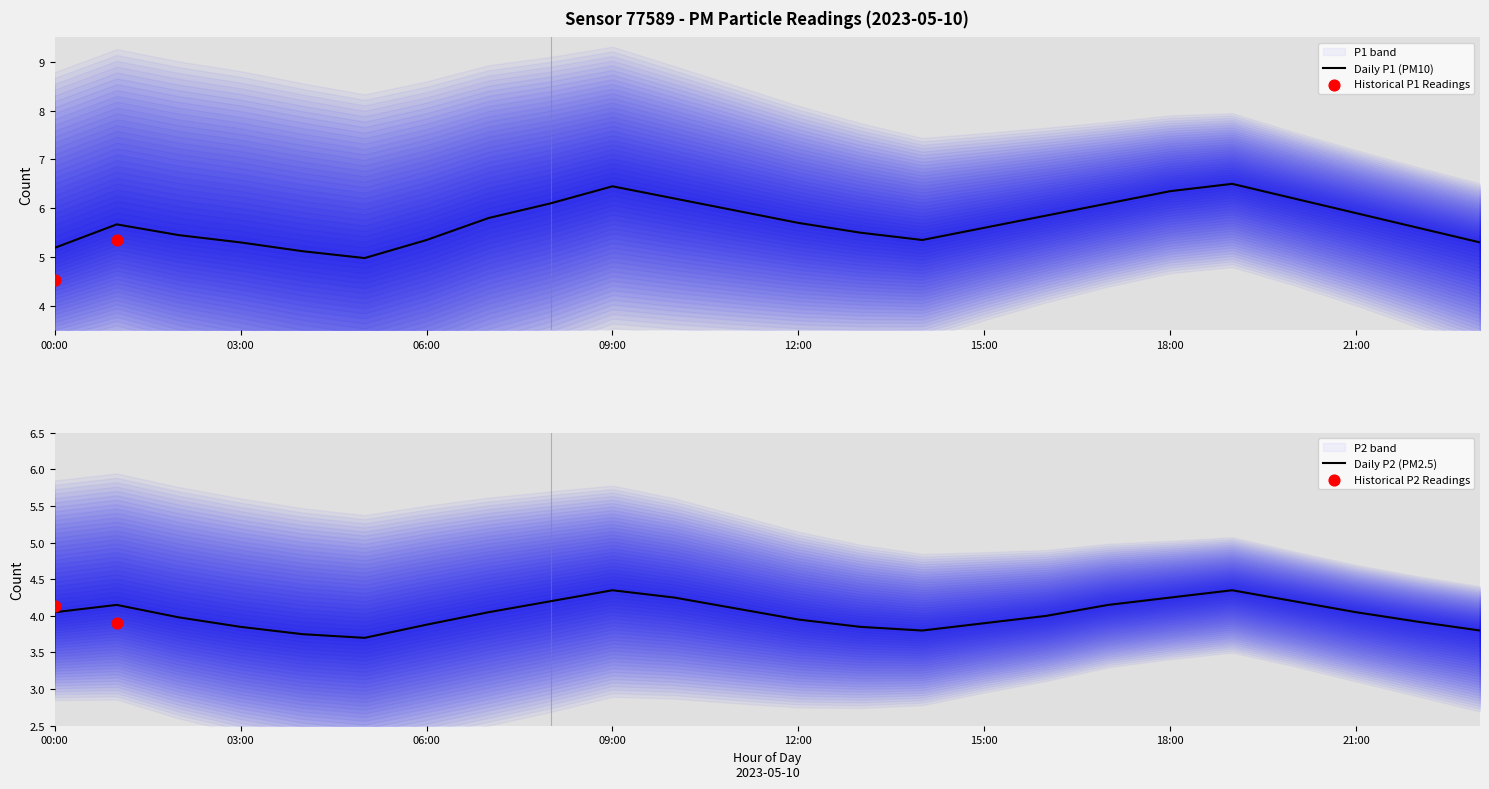

Is the value of P2 at 00:00 greater than the value of P1 at 07:00?

No